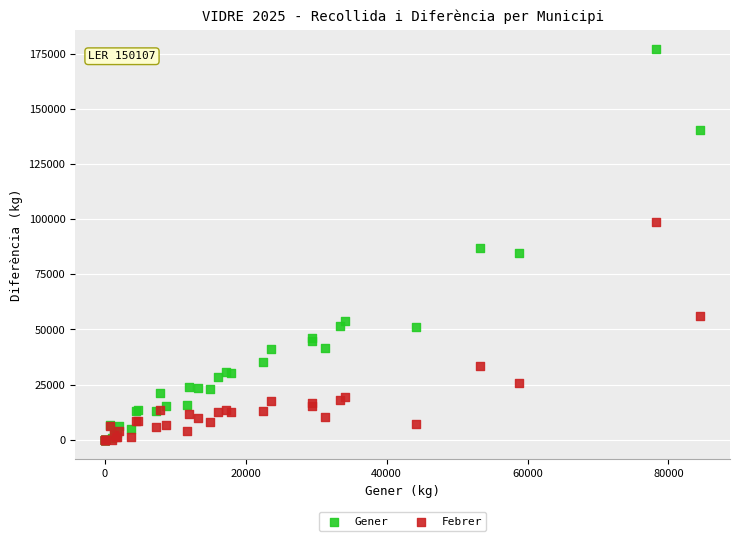

What are all the series names shown in the legend?

Gener, Febrer